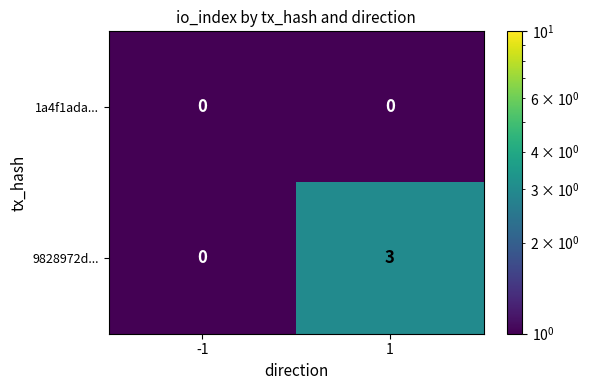

Reading left to right, list all the values displayed in this chart.

1a4f1ada...: -1=0	1=0
9828972d...: -1=0	1=3